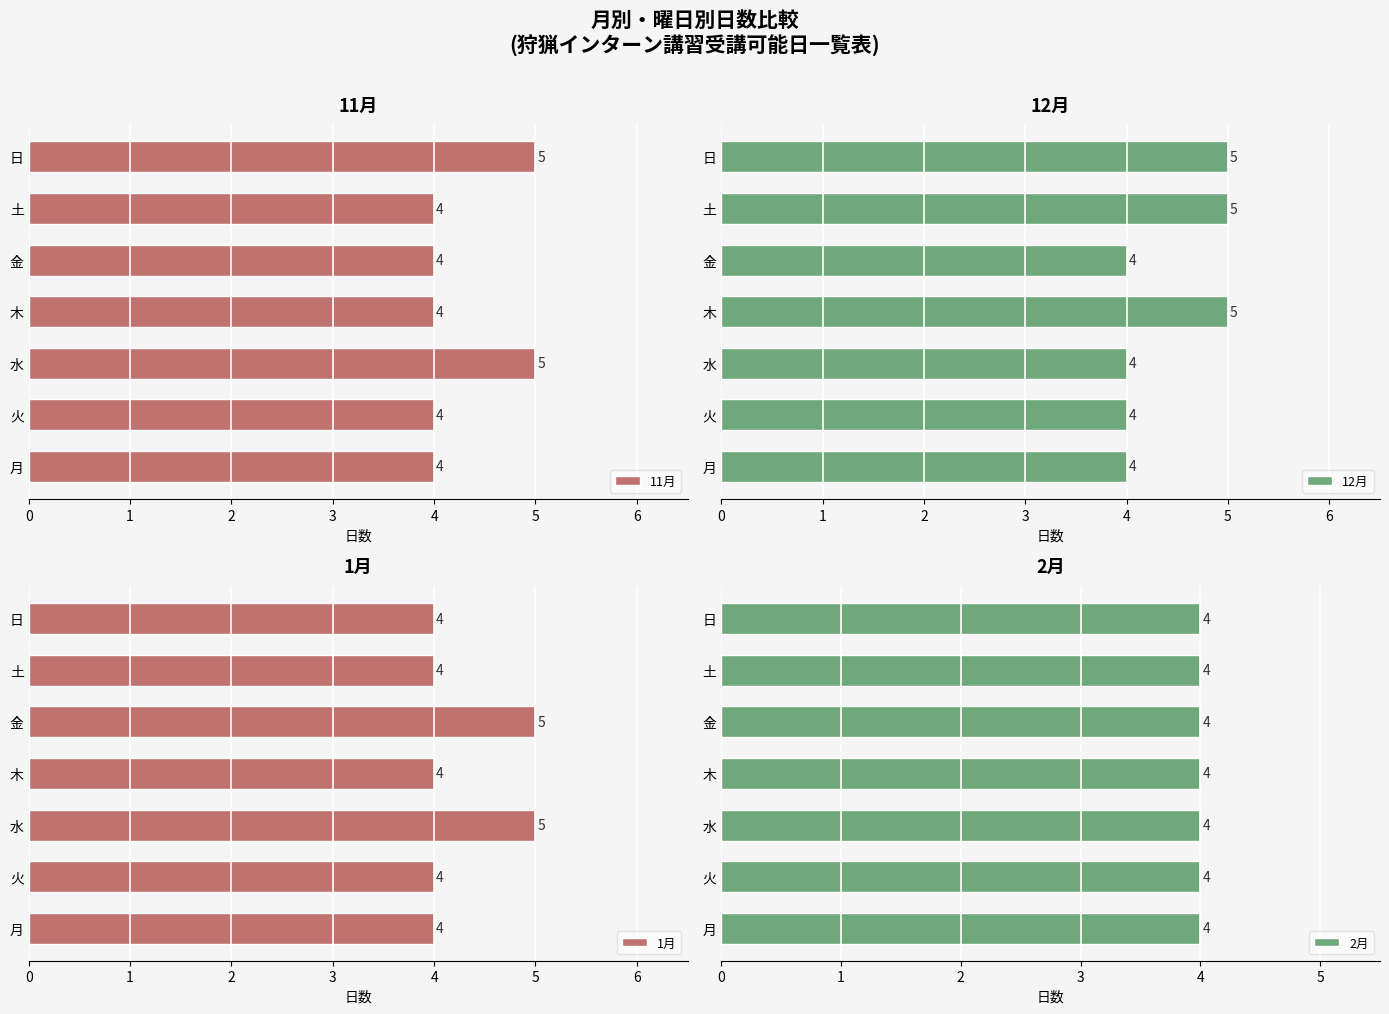

Is it true that 11月 equals 4 at 土?

True